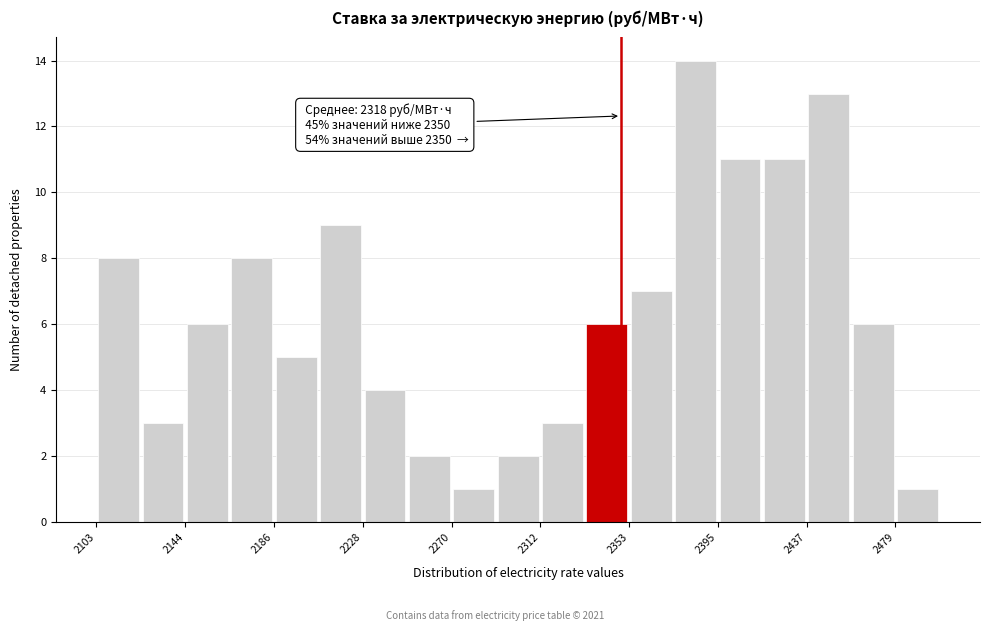

Over which range of the x-axis is the bar tallest?

2375 to 2395